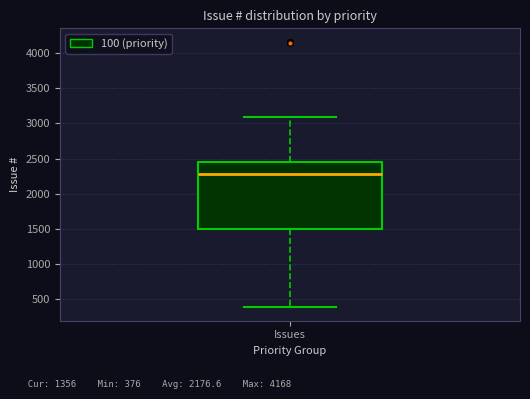

Transcribe this box plot: give where the median line is, the range the box spans, and where the two whiskers end, as read against the y-axis. The values are not printed on the chart, so give them approximately, as read against the axis.

median 2250, box 1500 to 2450, whiskers 400 to 3100